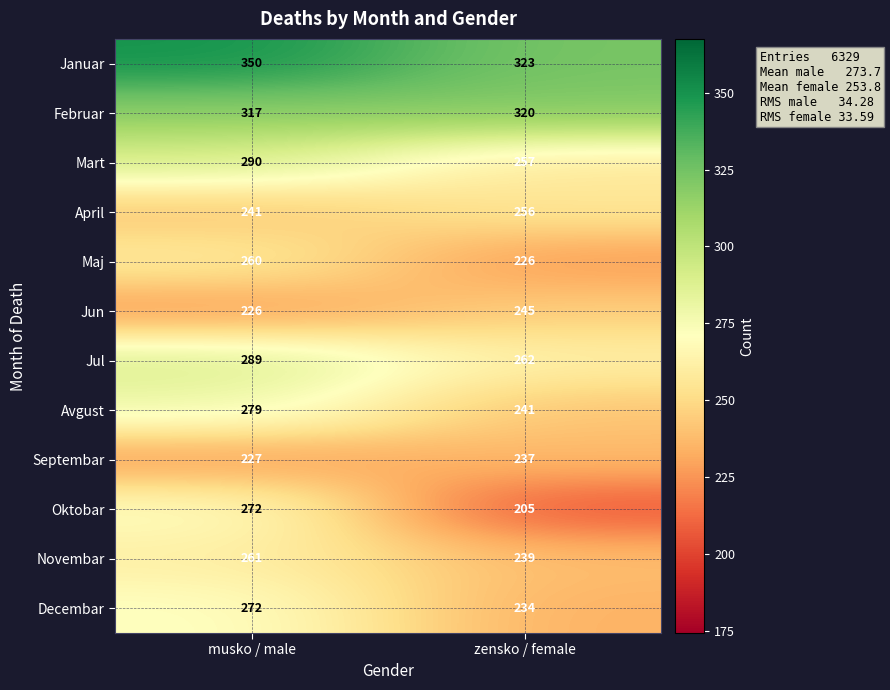

True or false: Novembar has a value of 261 at musko / male.

True